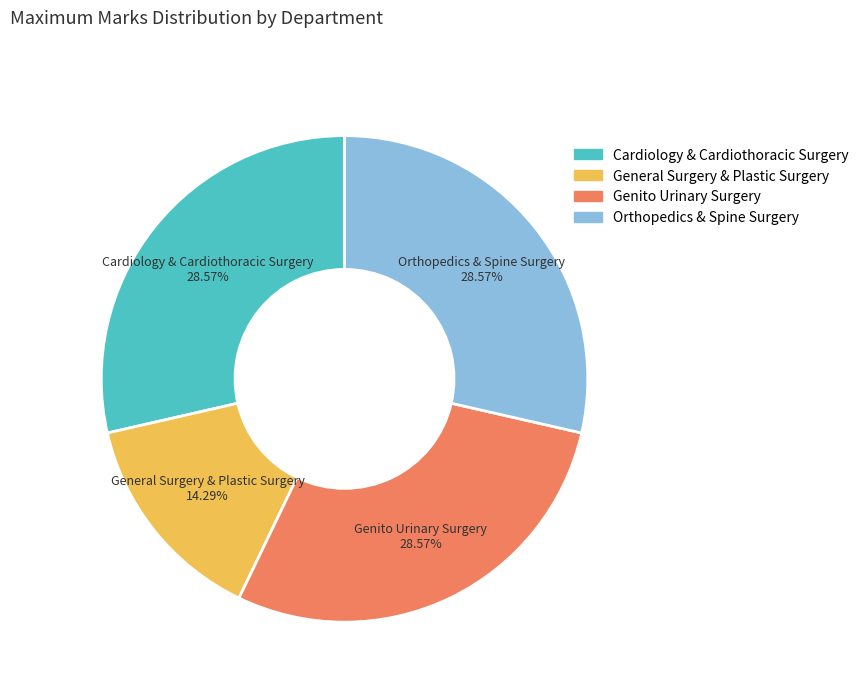

Approximately how many times larger is the value at General Surgery & Plastic Surgery compared to Cardiology & Cardiothoracic Surgery?

0.5